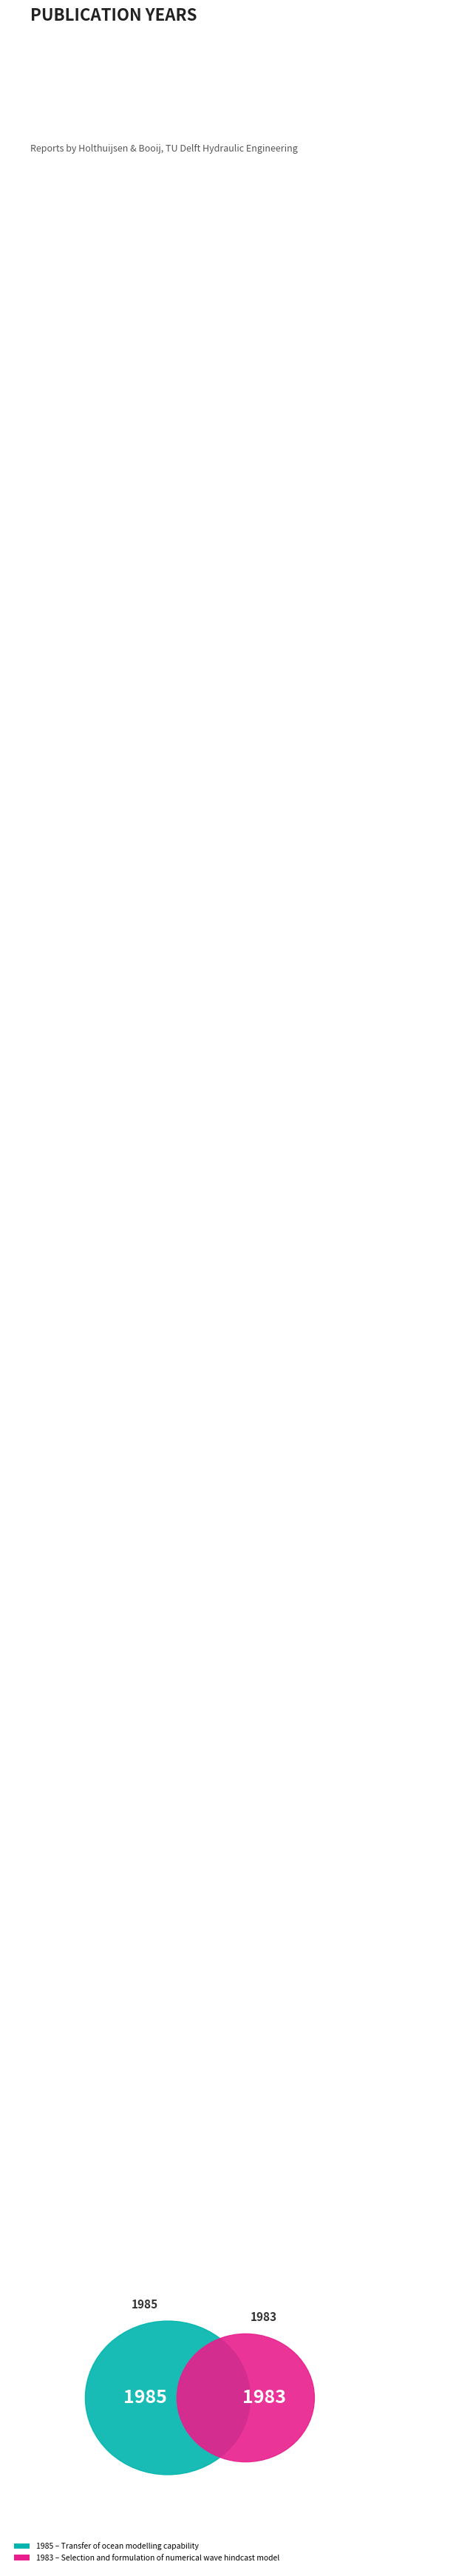

Is it true that Transfer of ocean modelling capability (1985) is 56% of the pie?

False